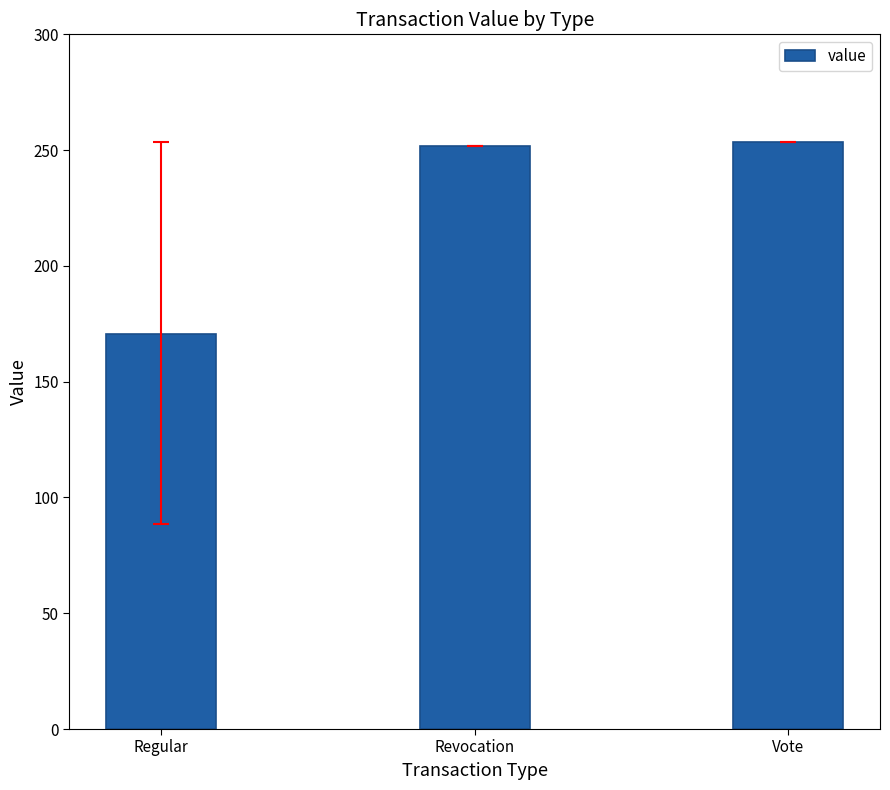

What is the difference between the values at Revocation and Vote?

1.4